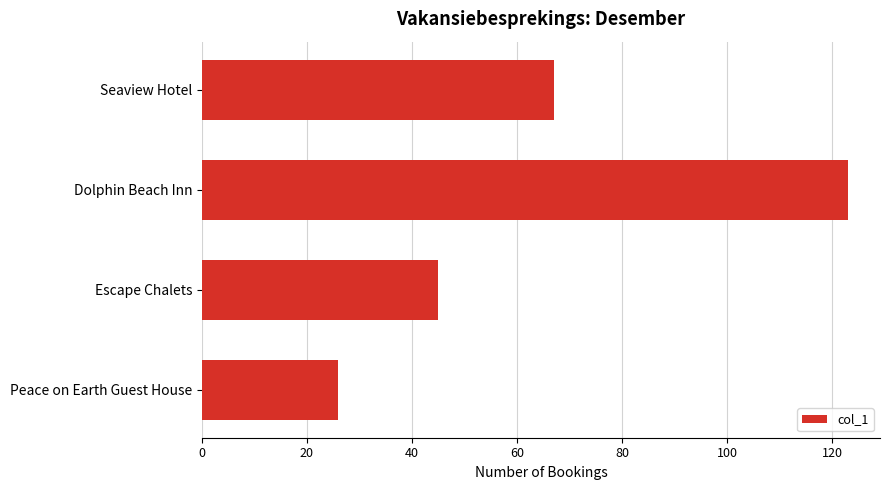

Reading top to bottom, list all the values displayed in this chart.

Seaview Hotel=67	Dolphin Beach Inn=123	Escape Chalets=45	Peace on Earth Guest House=26